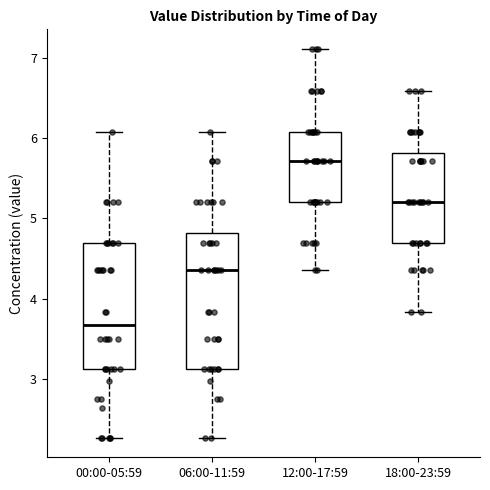

Comparing the boxes themselves (not the whiskers), which one is the tallest?

06:00-11:59